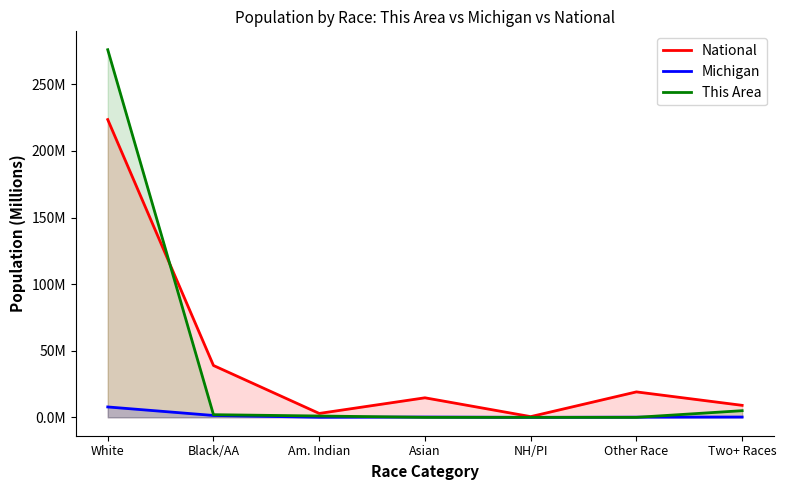

At how many categories does at least one series exceed 190?

1